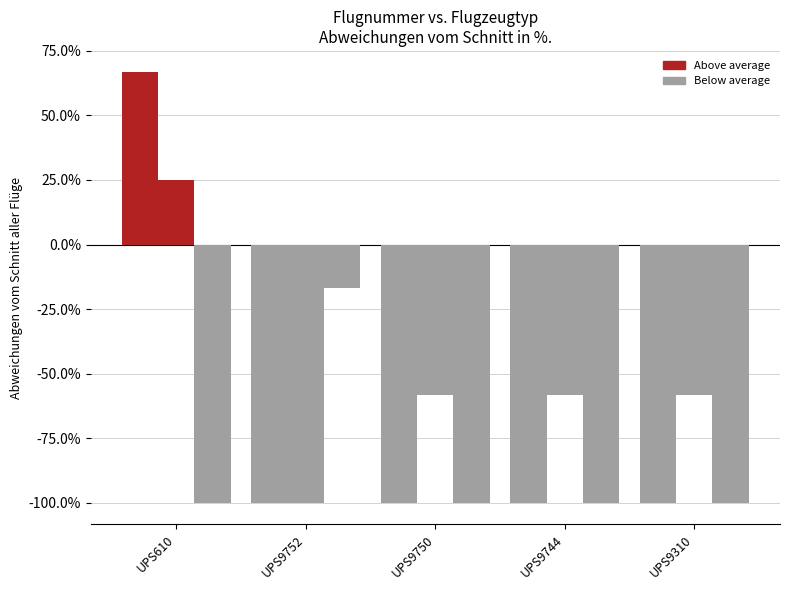

How many bars are there in total?

15